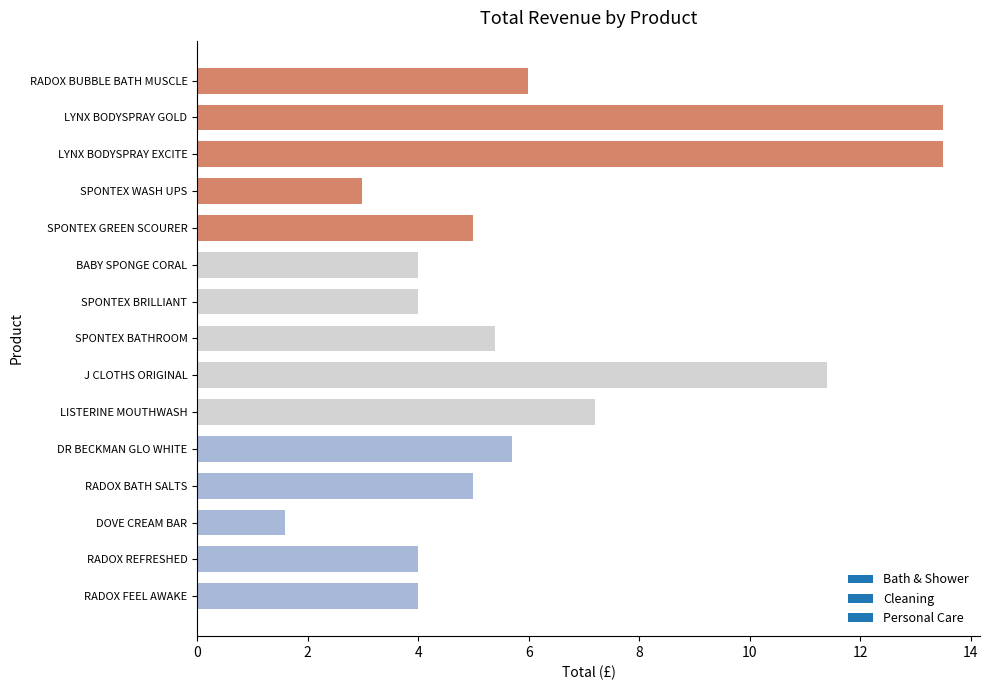

Which category has the lowest value across all series?

DOVE CREAM BAR